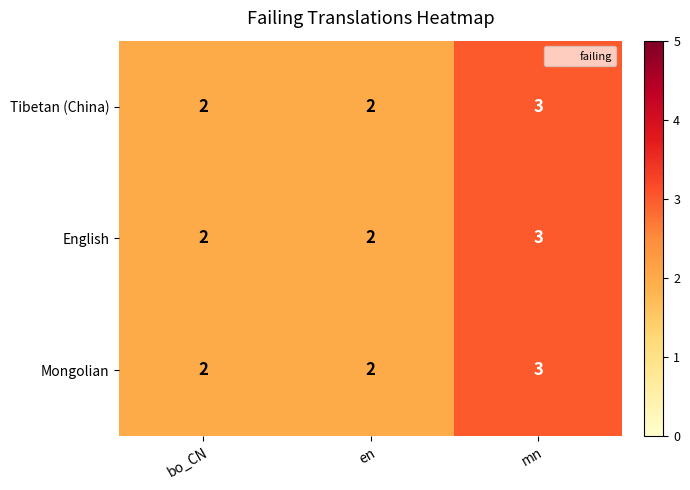

The English series shows 1 at bo_CN. True or false?

False